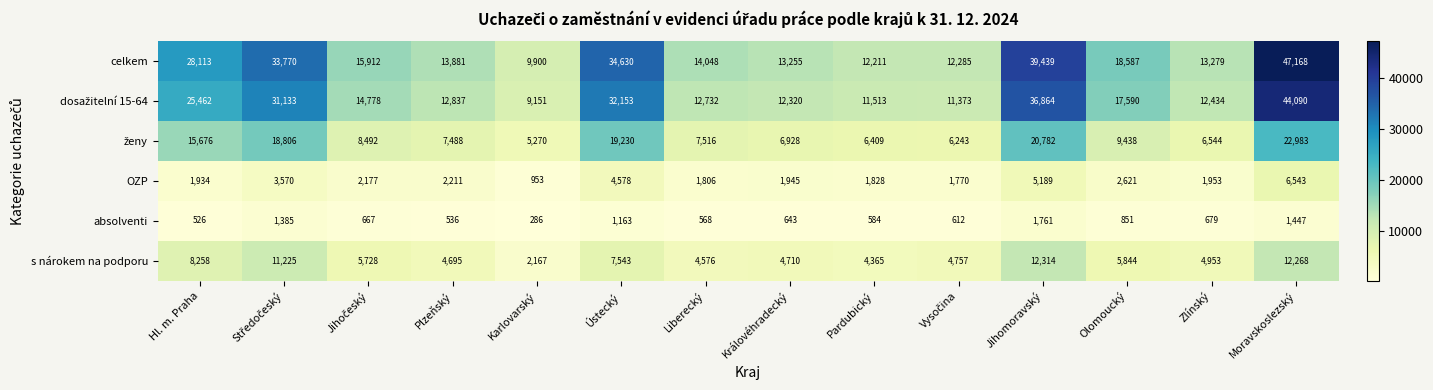

What is the sum of all absolventi values?

11708